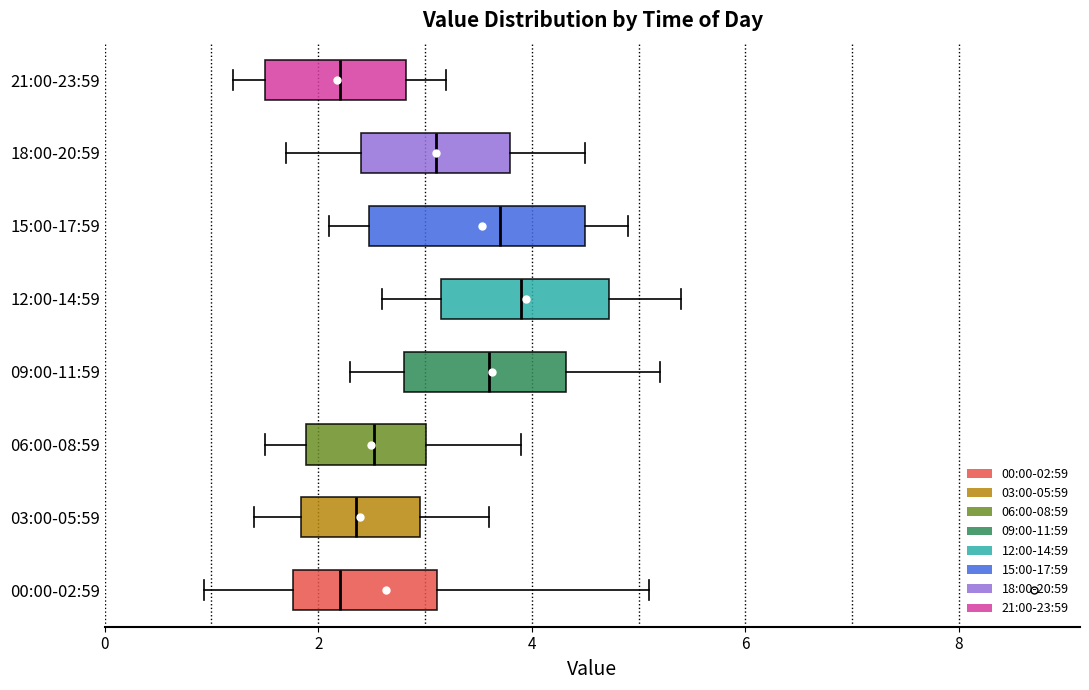

Reading bottom to top, read every box against the x-axis: the position of its median line, the range the box covers, and the ends of its whiskers. The values are not printed on the chart, so give them approximately, as read against the axis.

00:00-02:59: median 2.2, box 1.8 to 3.2, whiskers 1.0 to 5.2
03:00-05:59: median 2.4, box 1.8 to 3.0, whiskers 1.4 to 3.6
06:00-08:59: median 2.6, box 1.8 to 3.0, whiskers 1.6 to 4.0
09:00-11:59: median 3.6, box 2.8 to 4.4, whiskers 2.4 to 5.2
12:00-14:59: median 4.0, box 3.2 to 4.8, whiskers 2.6 to 5.4
15:00-17:59: median 3.8, box 2.4 to 4.6, whiskers 2.2 to 5.0
18:00-20:59: median 3.2, box 2.4 to 3.8, whiskers 1.8 to 4.6
21:00-23:59: median 2.2, box 1.6 to 2.8, whiskers 1.2 to 3.2